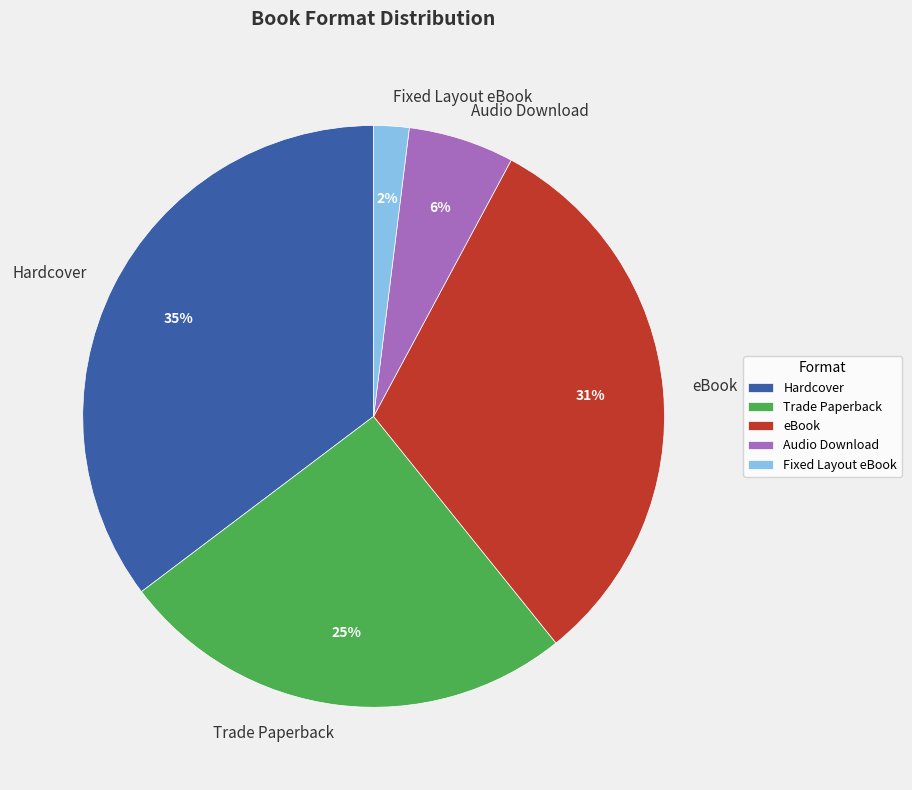

The Trade Paperback slice represents 35% of the pie. True or false?

False